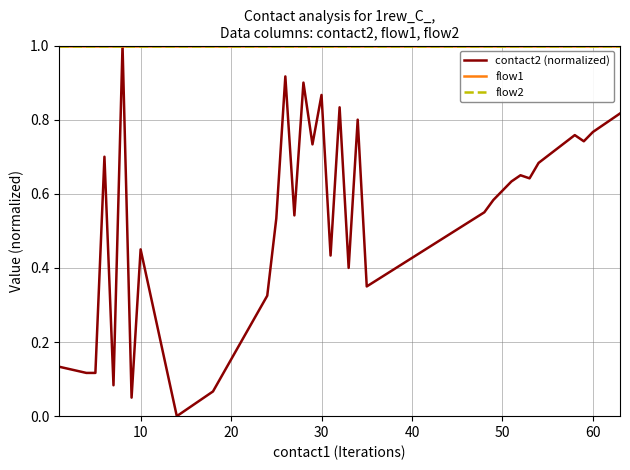

True or false: contact2 (normalized) and flow2 intersect in this chart.

False